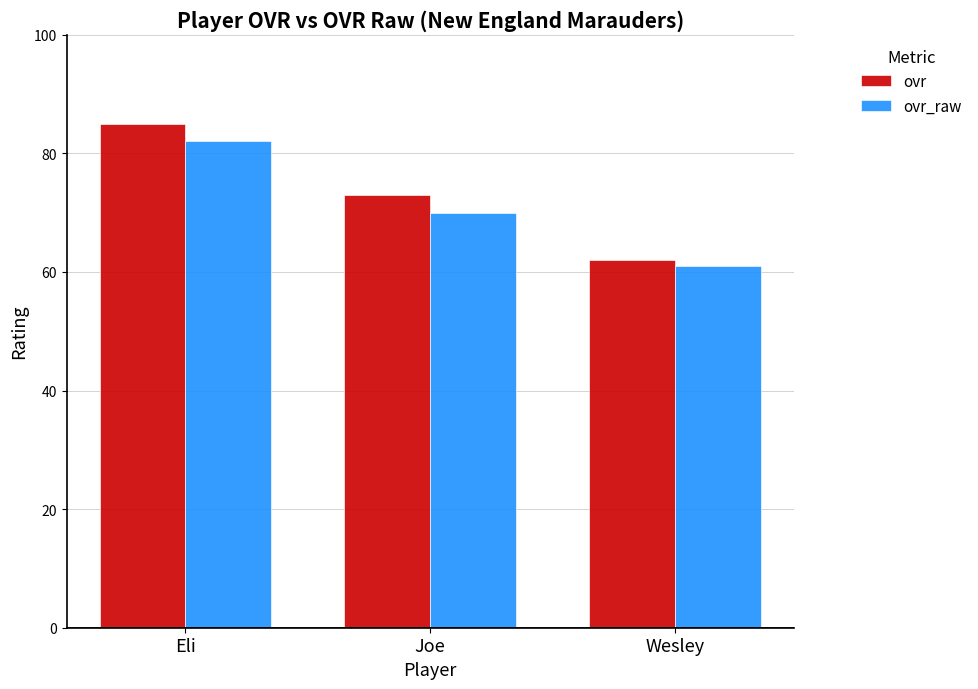

List the series in order of their overall mean, lowest first.

ovr_raw, ovr